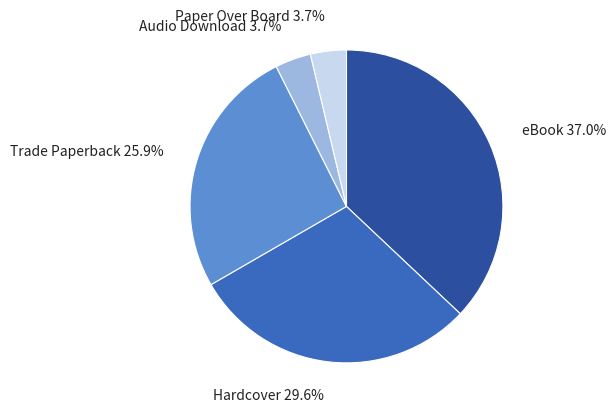

How much of the chart is everything except Trade Paperback?

74.1%